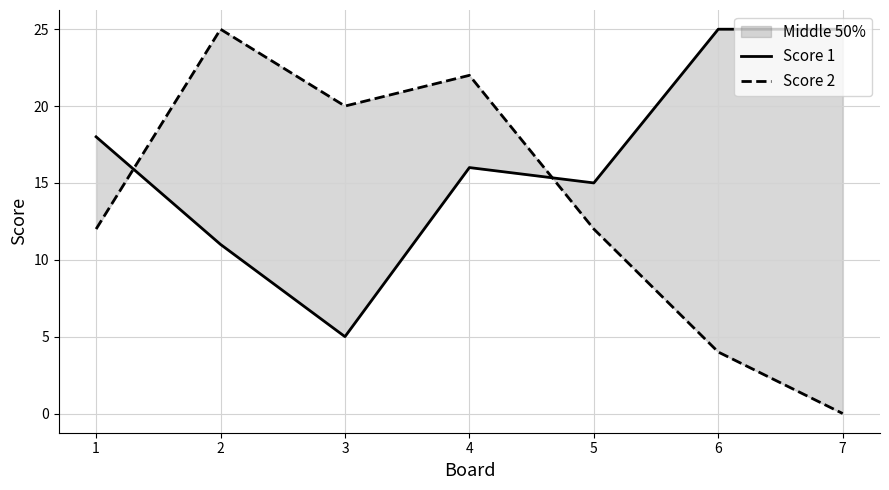

Which series has the largest total across all categories?

Score 1